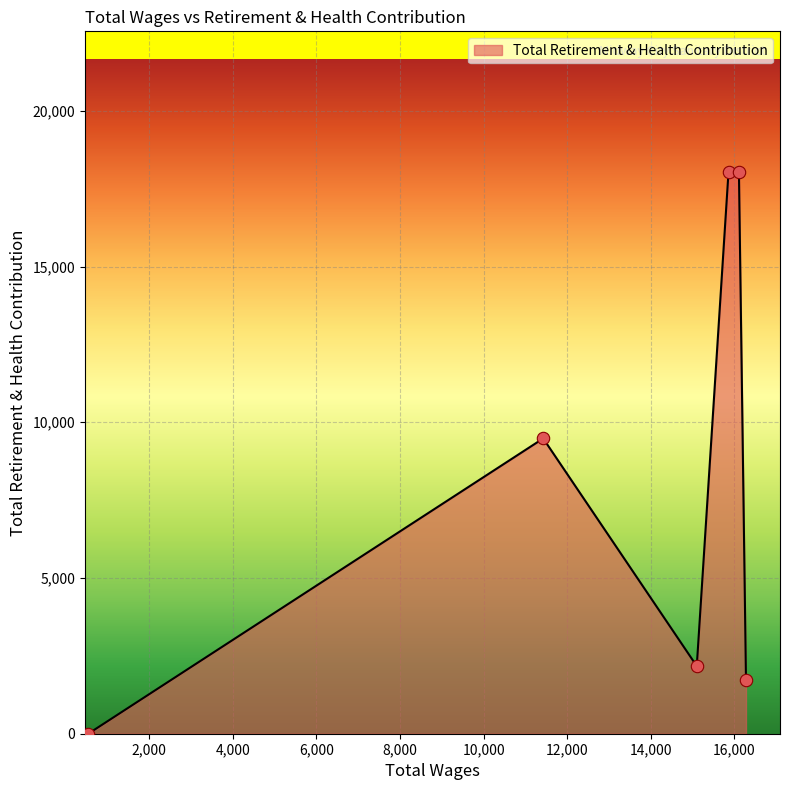

What is the difference between the maximum and second lowest values?

16309